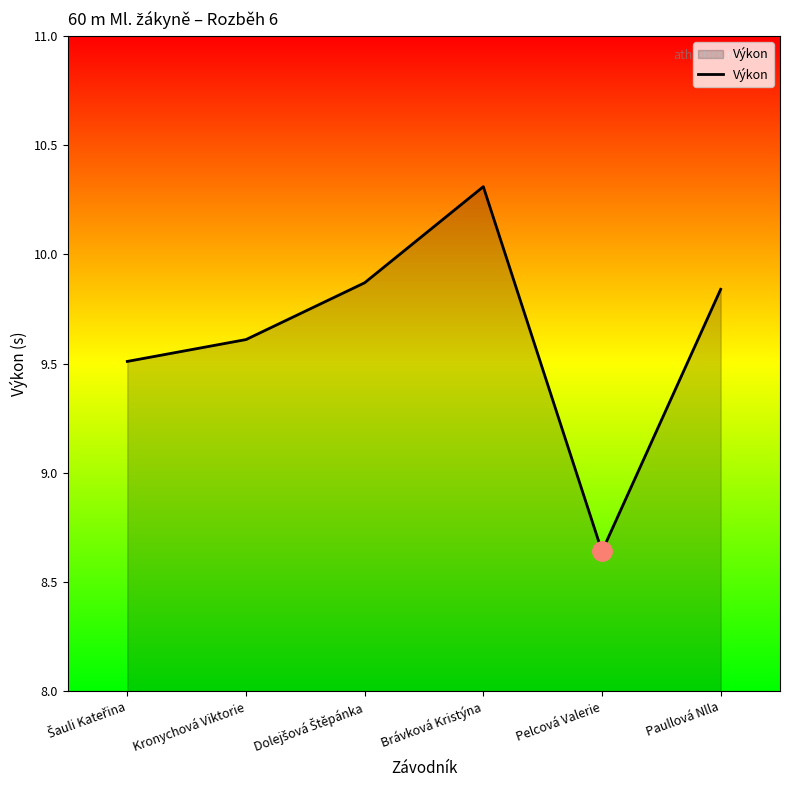

Which category has the highest value across all series?

Brávková Kristýna